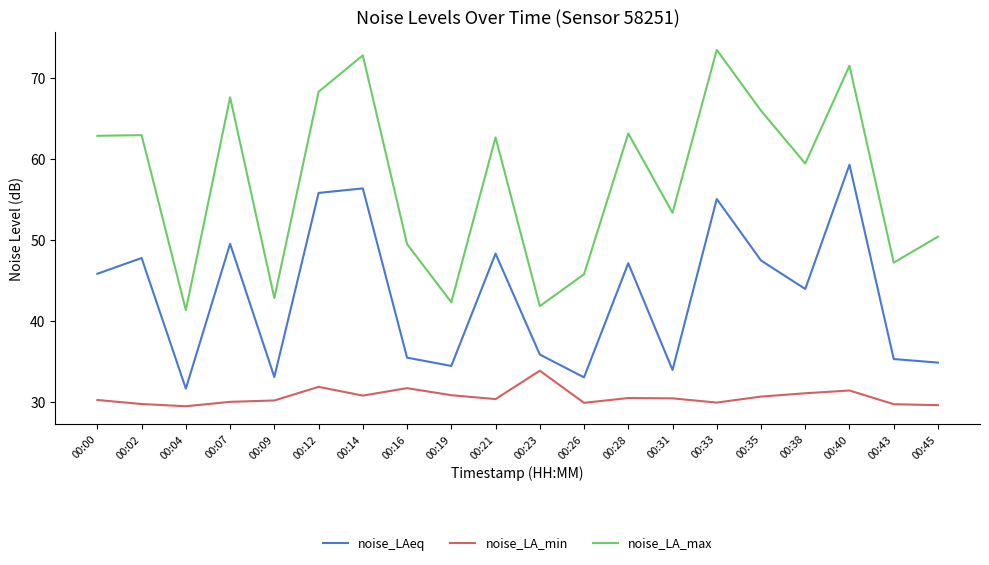

At how many categories does at least one series exceed 30?

20